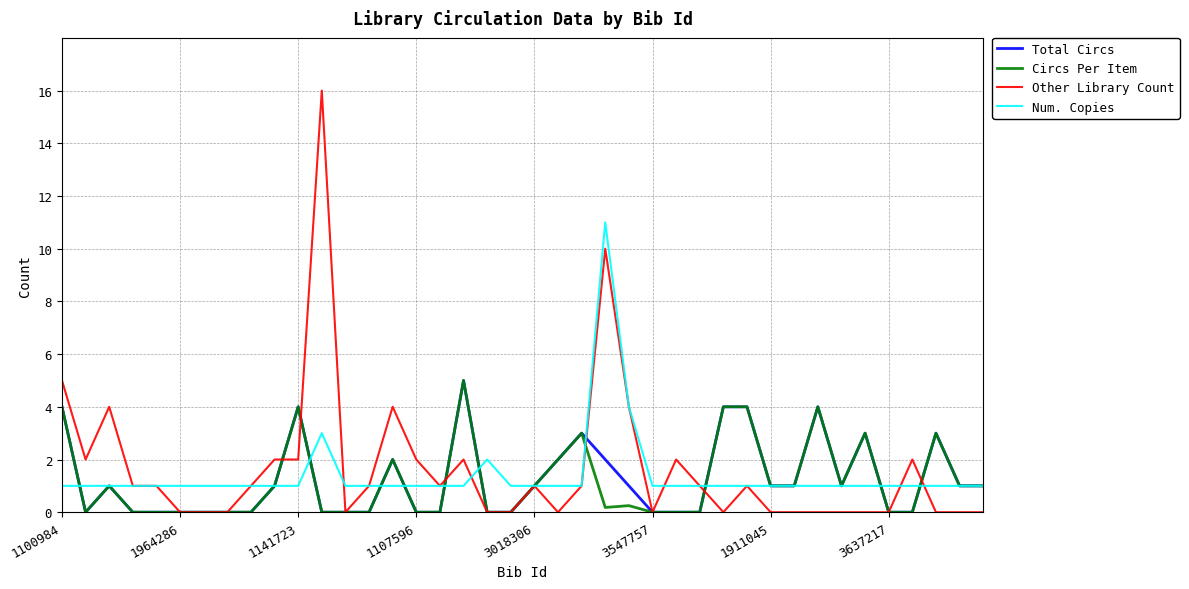

What is the maximum value for Other Library Count?

16.0